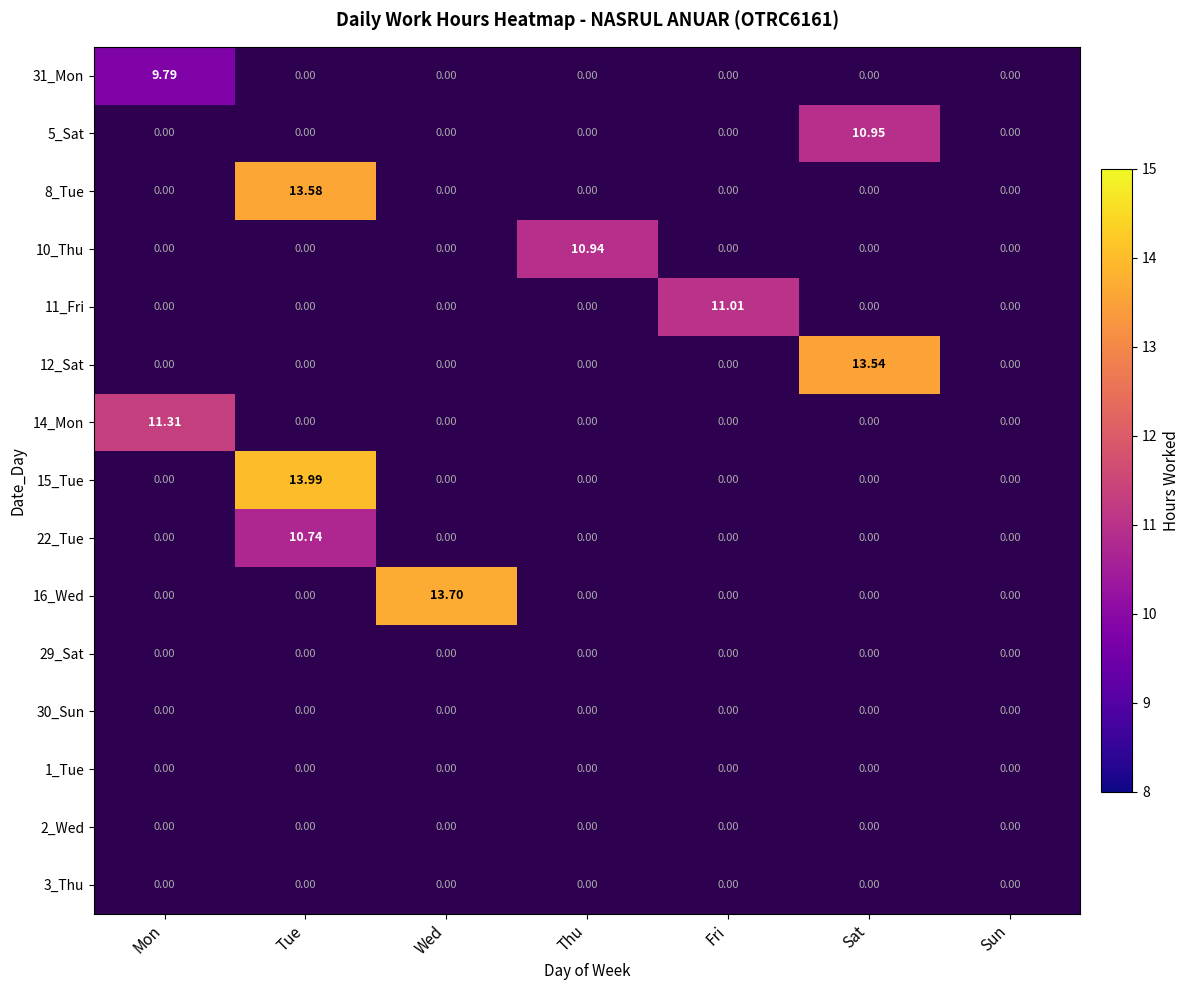

Which label corresponds to the largest value in the chart?

Tue